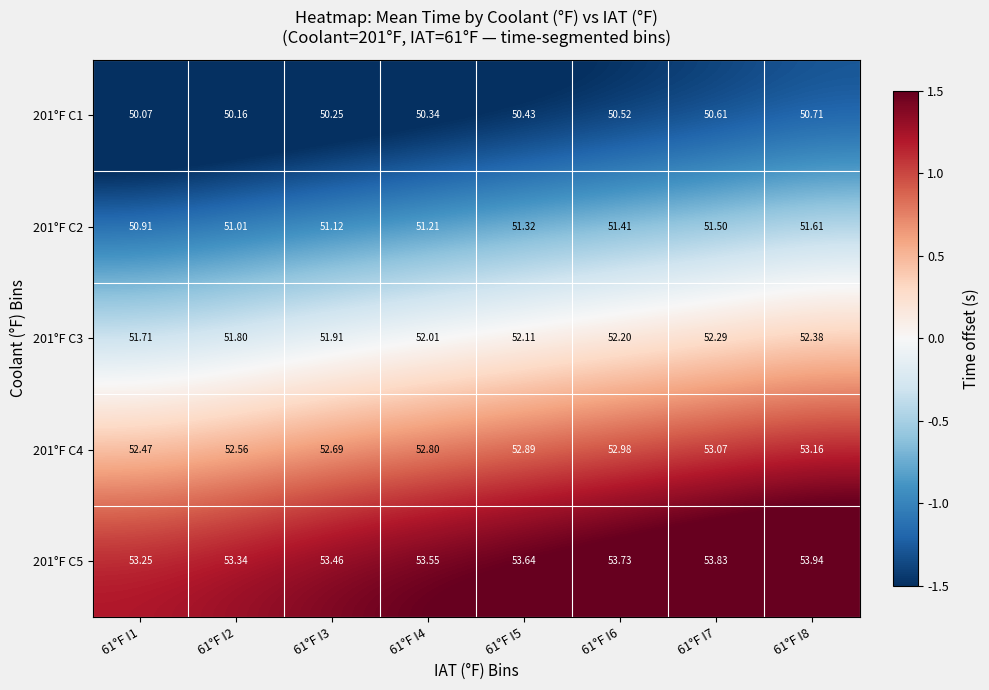

Is the value of 201°F C2 at 61°F I2 greater than the value of 201°F C3 at 61°F I3?

No